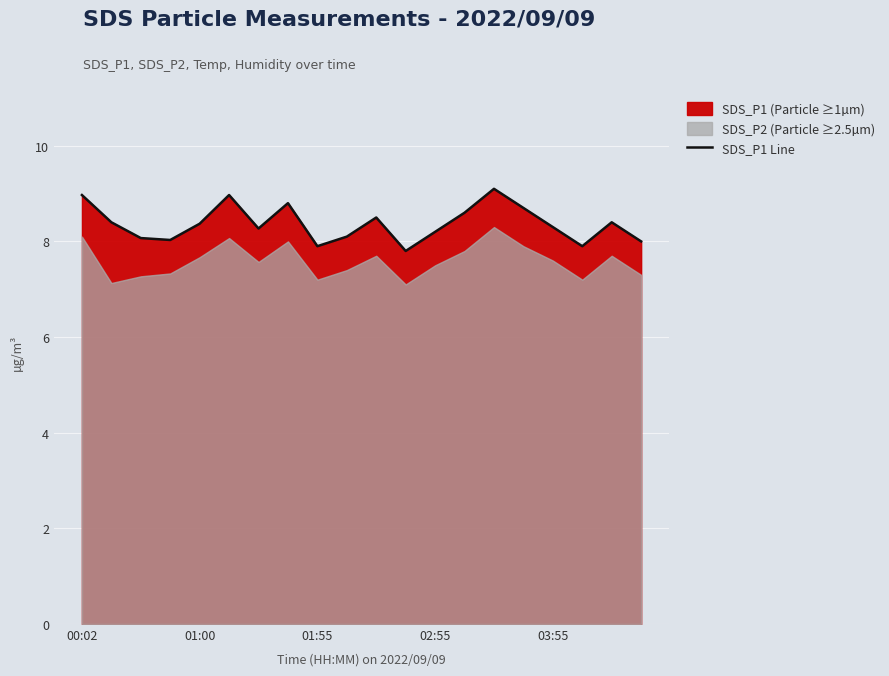

What is the lowest value of the SDS_P1 Line series?

7.8